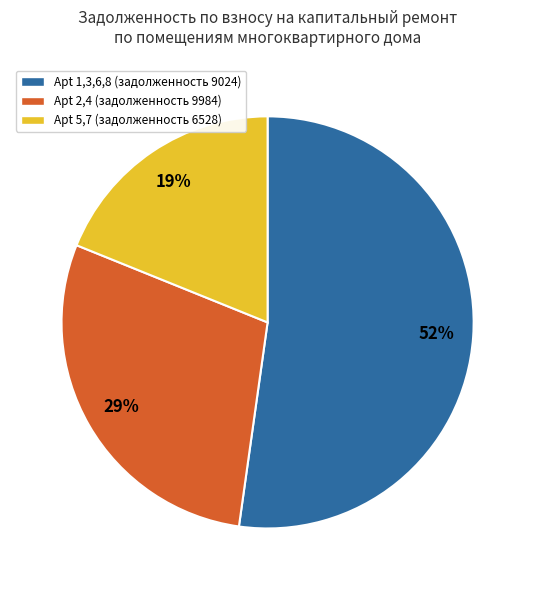

Which category has the smallest portion of the pie?

Apt 5,7 (задолженность 6528)